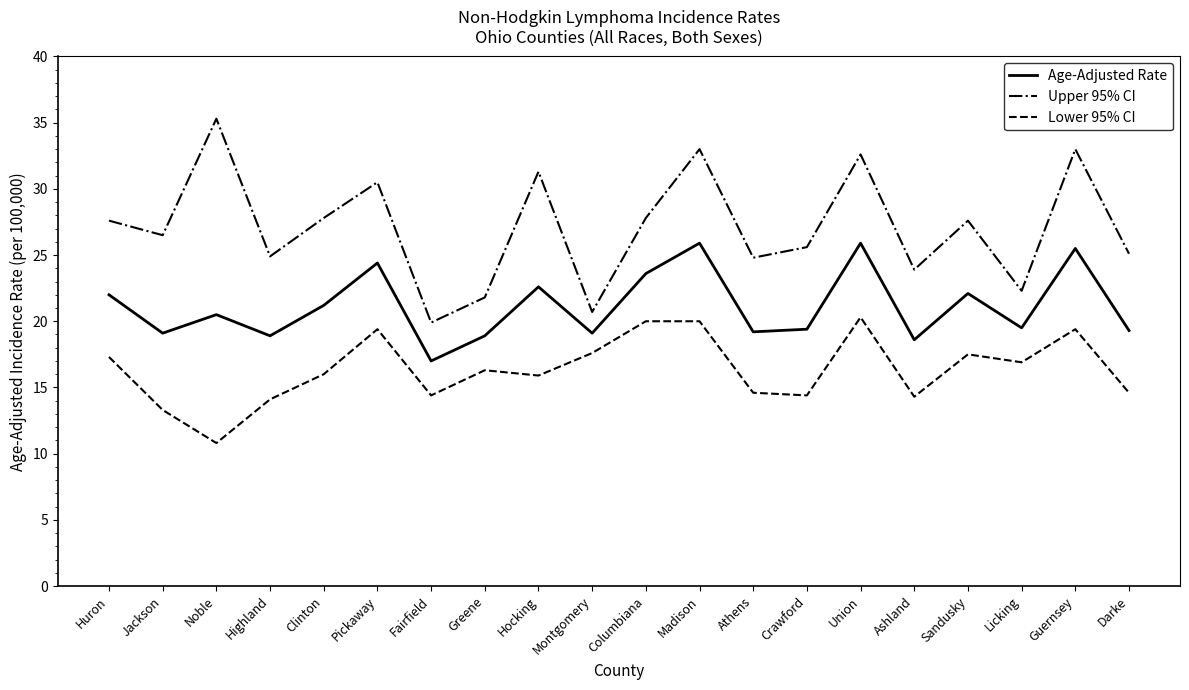

At which label does Lower 95% CI first exceed 16?

Huron